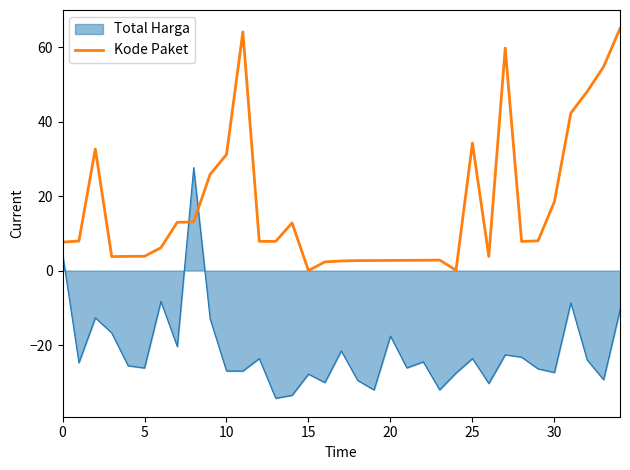

Rank the series by their average value, from highest to lowest.

Kode Paket, Total Harga